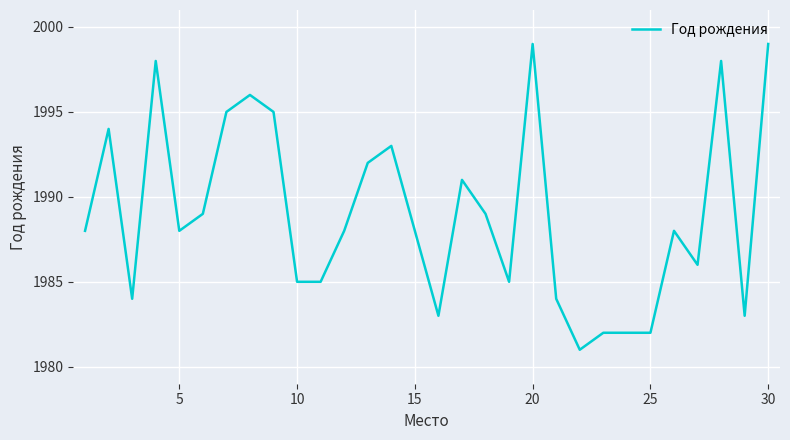

What is the minimum value shown in the chart?

1981